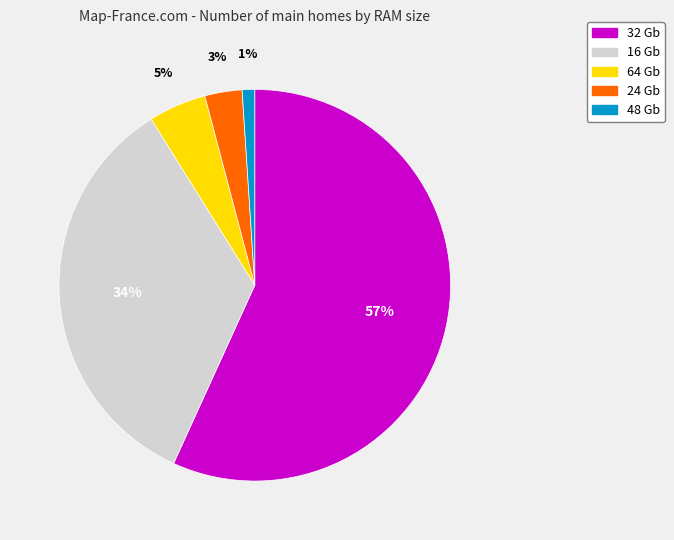

Do 16 Gb and 32 Gb together represent more than half of the pie?

Yes